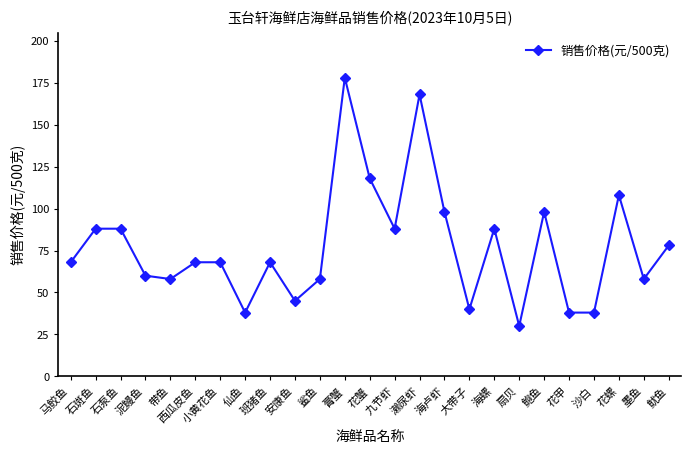

Read the value at 西瓜皮鱼.

68